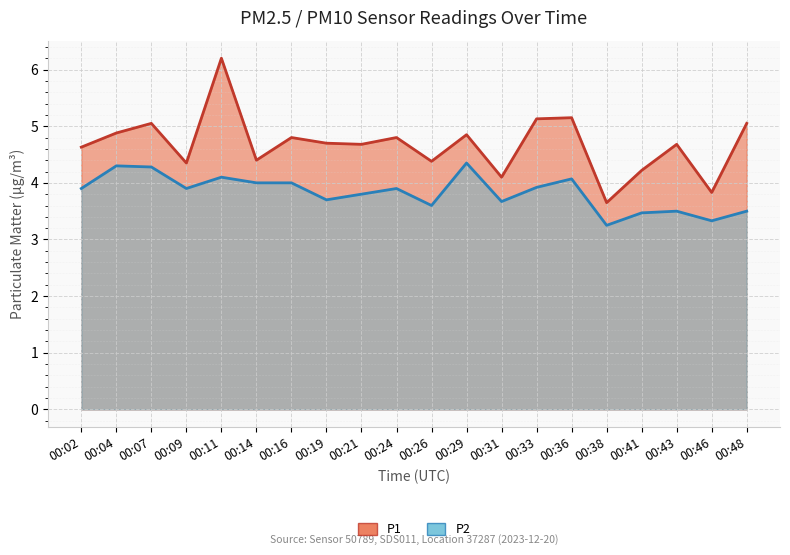

Between 00:04 and 00:38, which is larger?

00:04